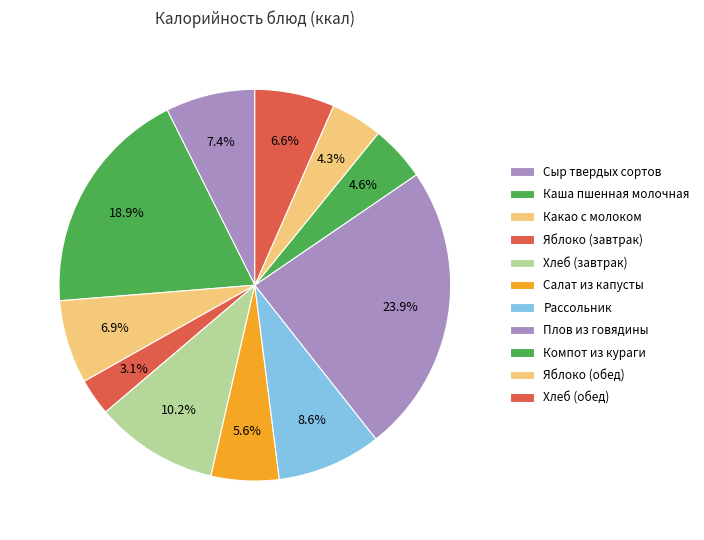

What percentage is NOT represented by Хлеб (обед)?

93.4%